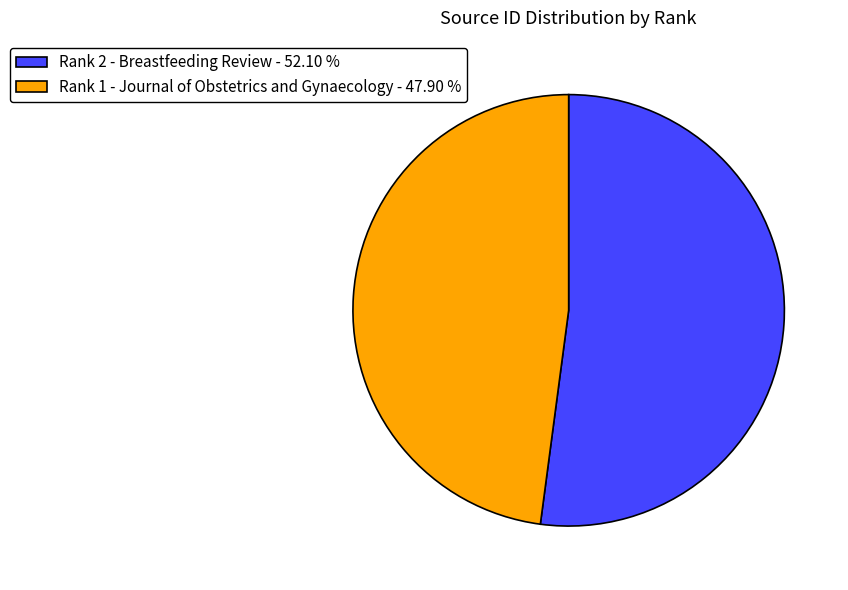

What is the ratio of the value at Rank 1 - Journal of Obstetrics and Gynaecology to the value at Rank 2 - Breastfeeding Review?

0.9